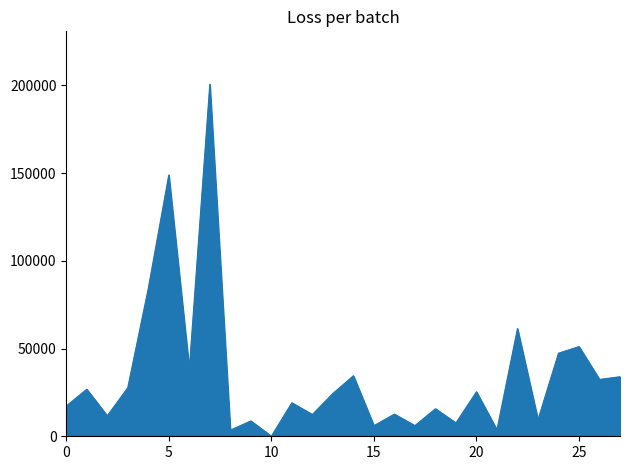

What is the maximum value shown in the chart?

200659.7